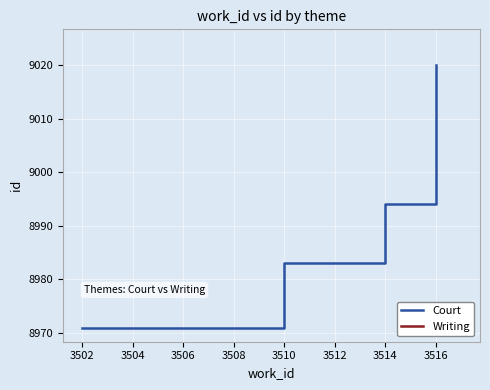

What is the sum of all values?

62916